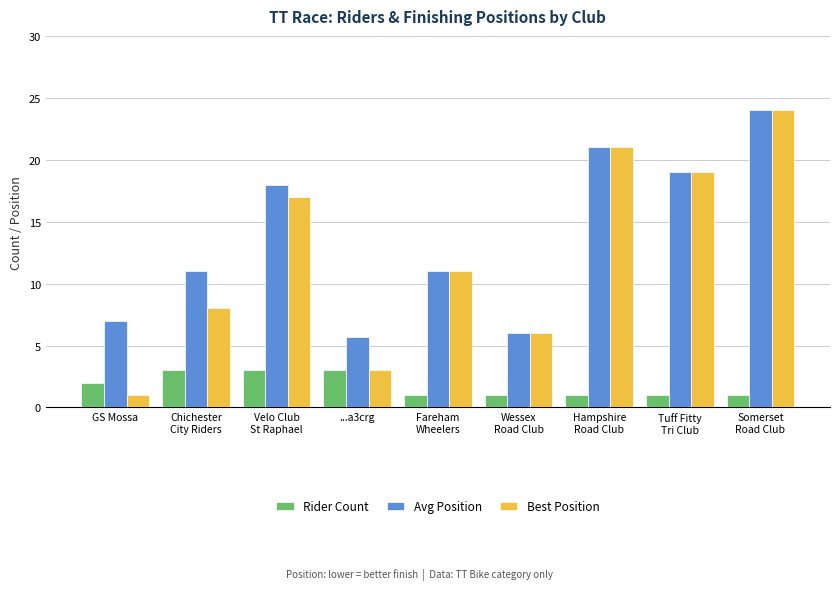

Is it true that Rider Count equals 2.9 at GS Mossa?

False